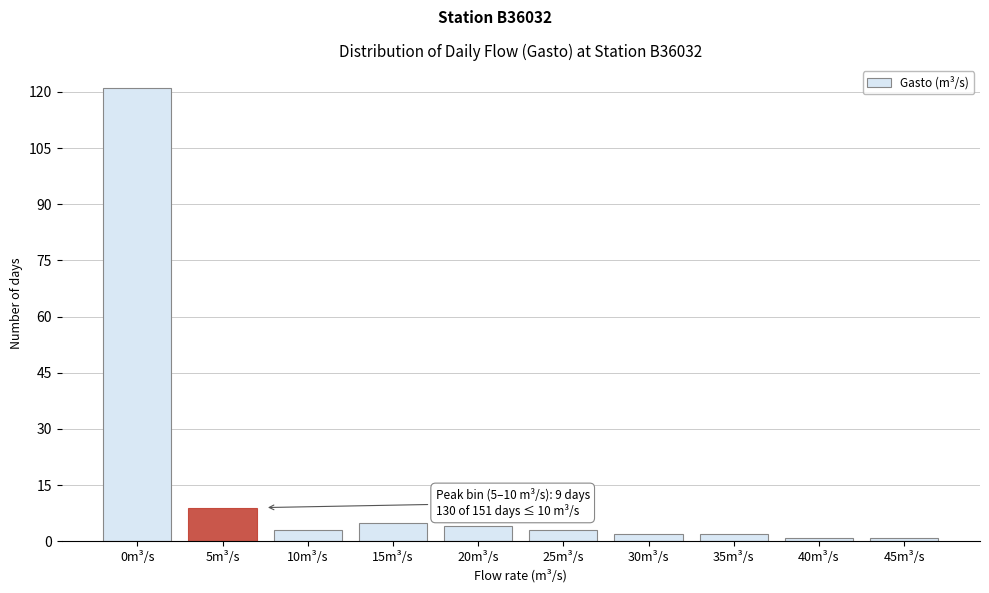

Reading right to left, extract all data points from this chart.

45m³/s=1	40m³/s=1	35m³/s=2	30m³/s=2	25m³/s=3	20m³/s=4	15m³/s=5	10m³/s=3	5m³/s=9	0m³/s=121